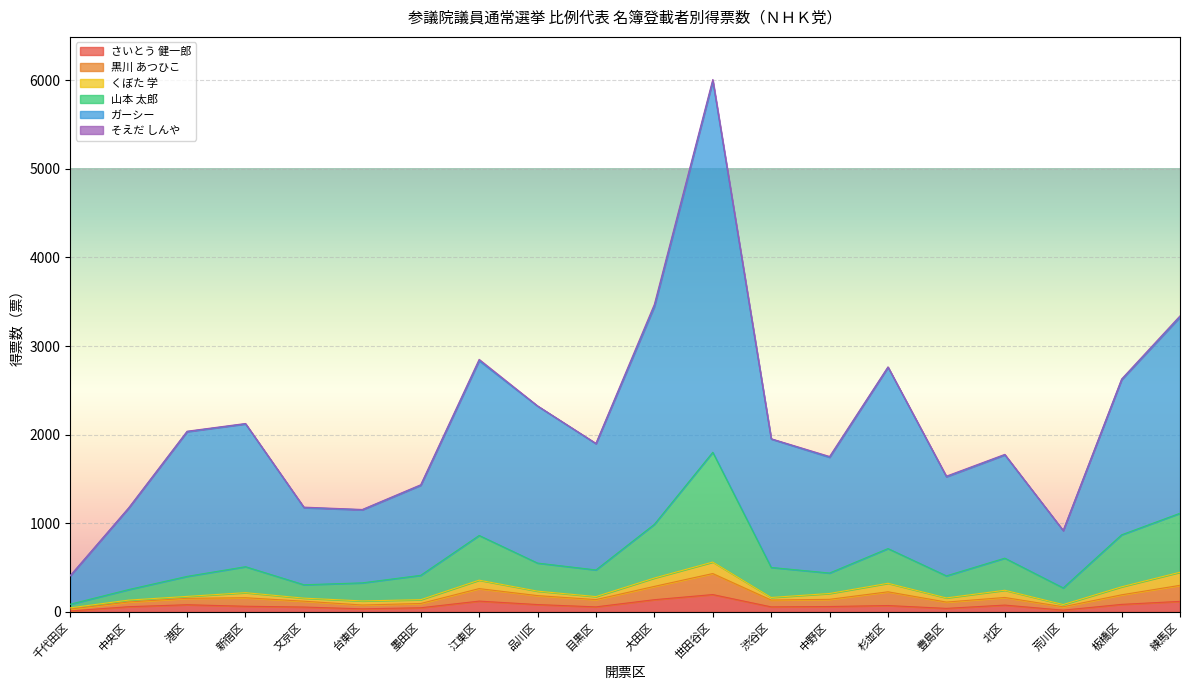

What is the maximum value for さいとう 健一郎?

195.9